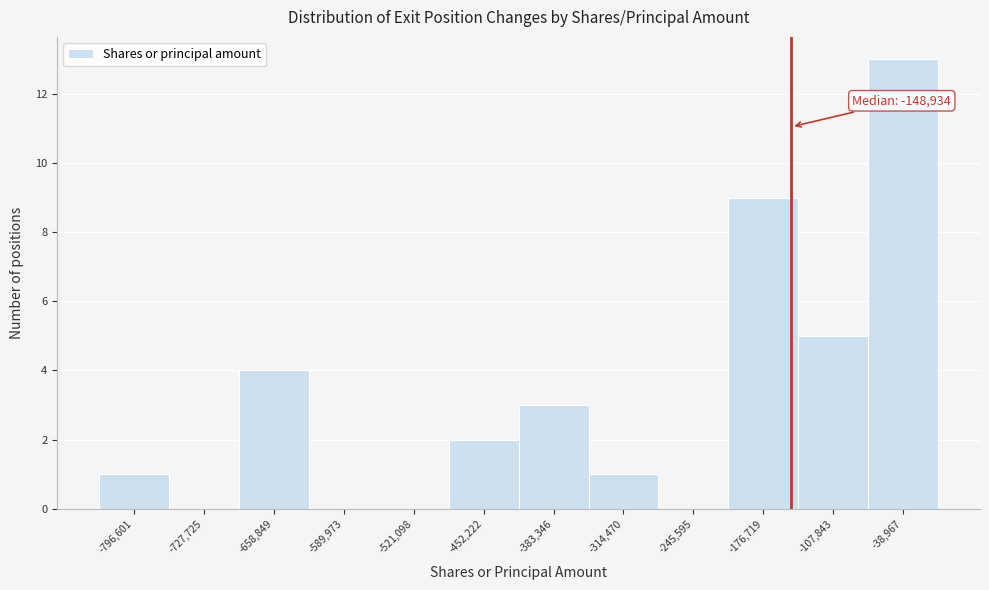

Over which range of the x-axis is the bar tallest?

-70000 to 0